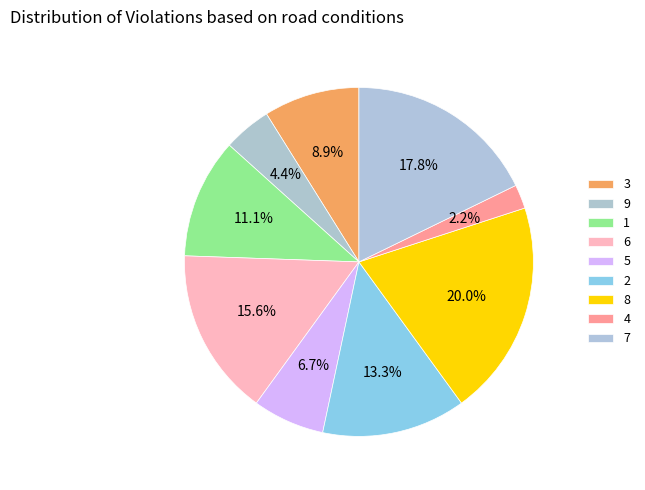

What is the ratio of the value at 6 to the value at 8?

0.8